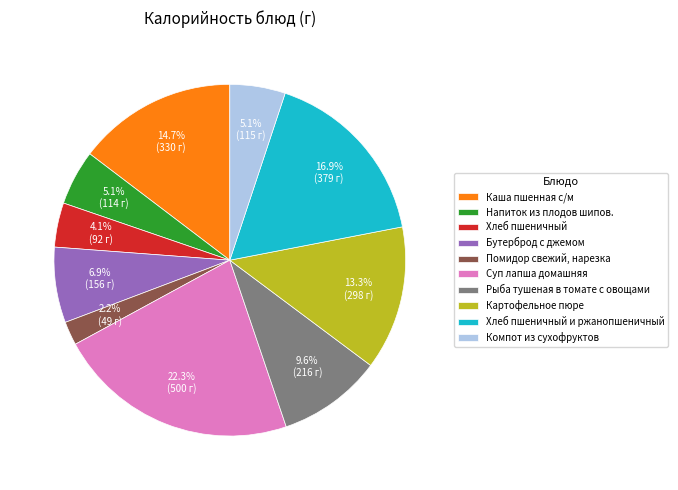

To the nearest percent, what is the difference between the largest and smallest slice percentages?

20%